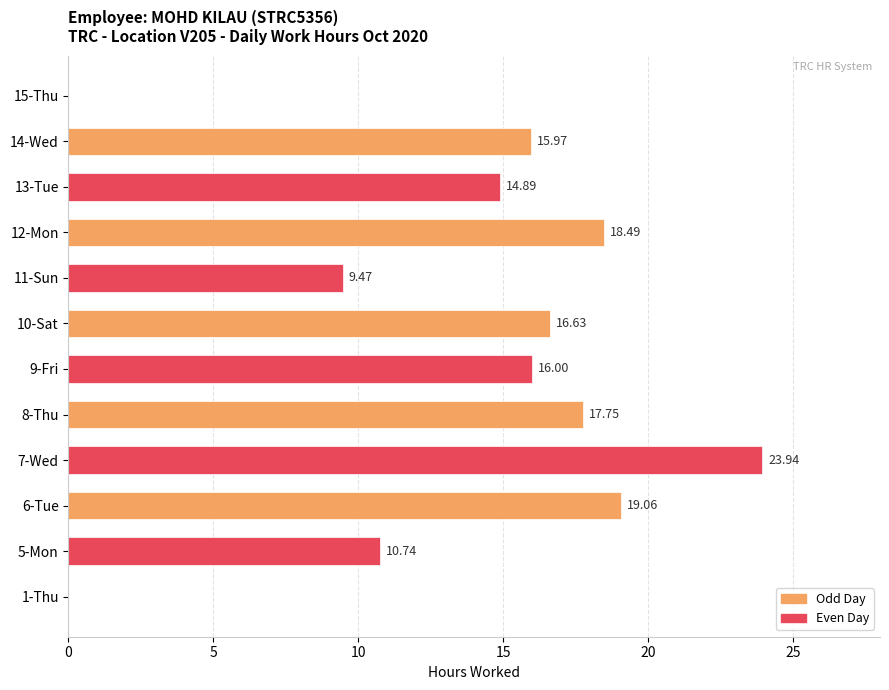

Which has a higher value, 6-Tue or 12-Mon?

6-Tue